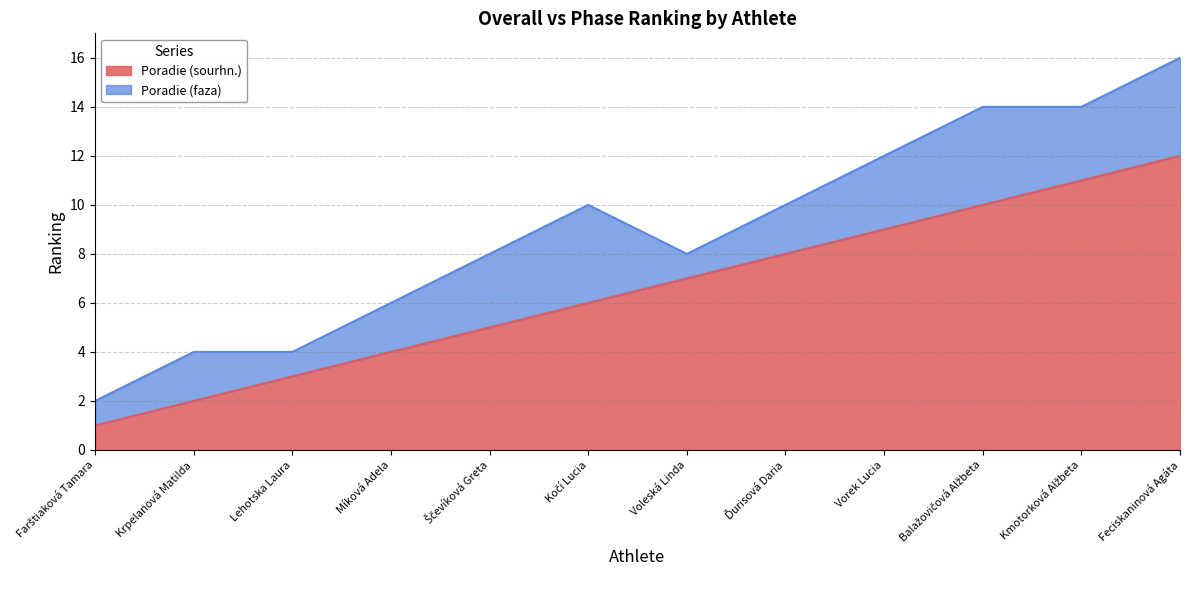

What is the change in value from Lehotska Laura to Ščevíková Greta?

+2